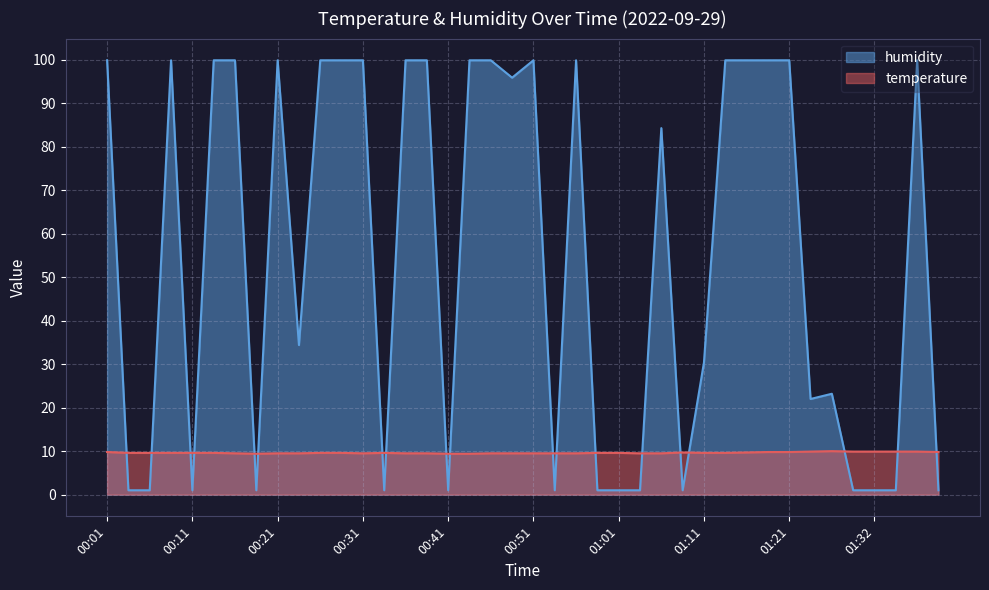

Which series has the largest total across all categories?

humidity